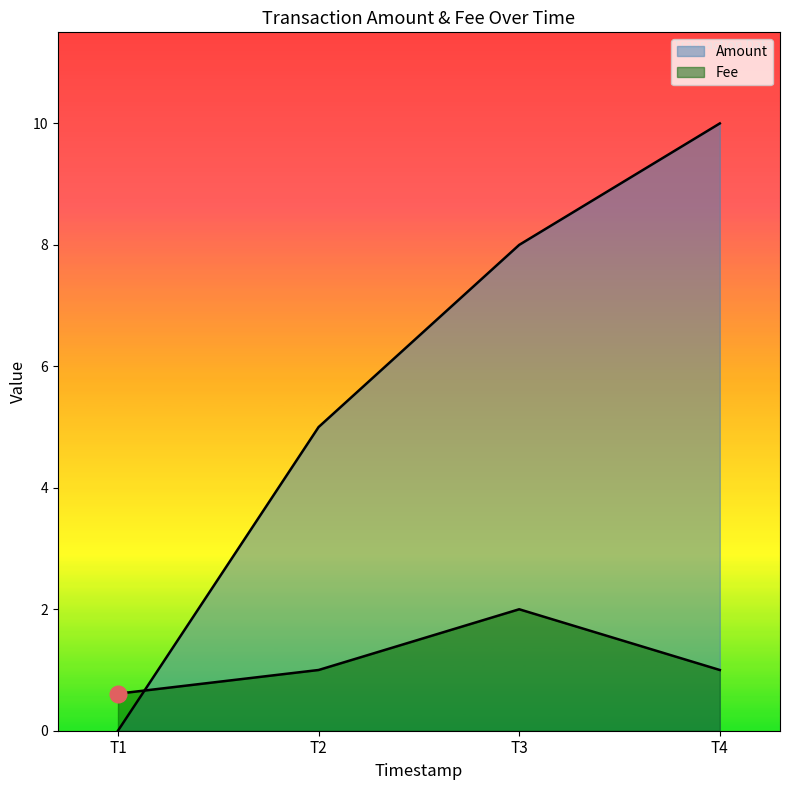

Is the value of Fee at T2 greater than the value of Amount at T2?

No